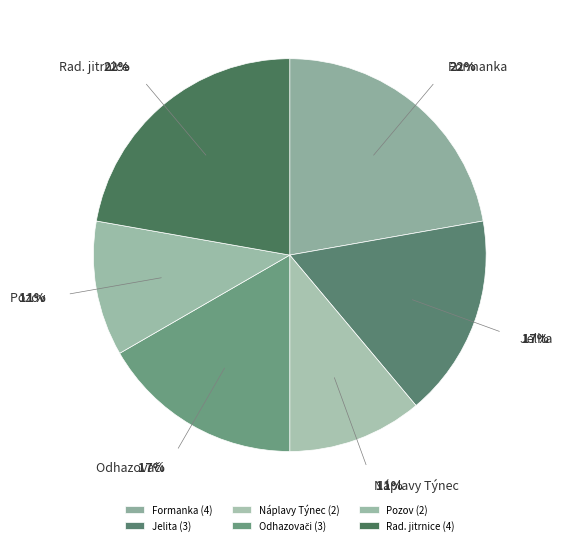

Is it true that Náplavy Týnec is 21% of the pie?

False